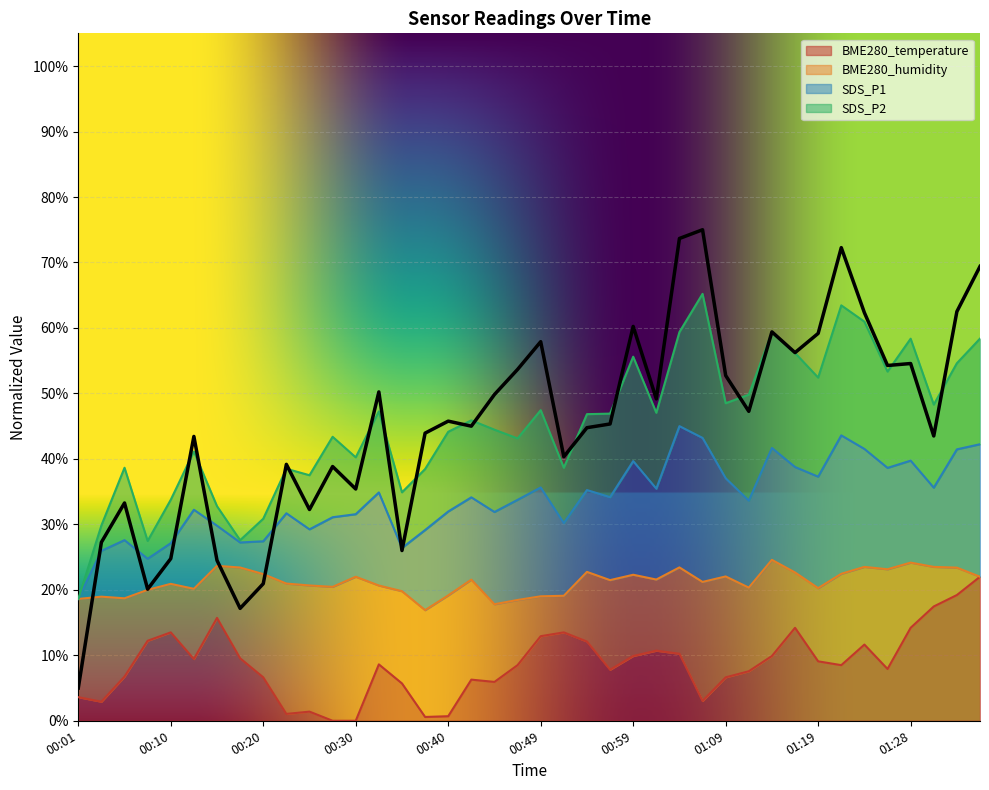

At which category does SDS_P1 reach its first local valley?

00:08